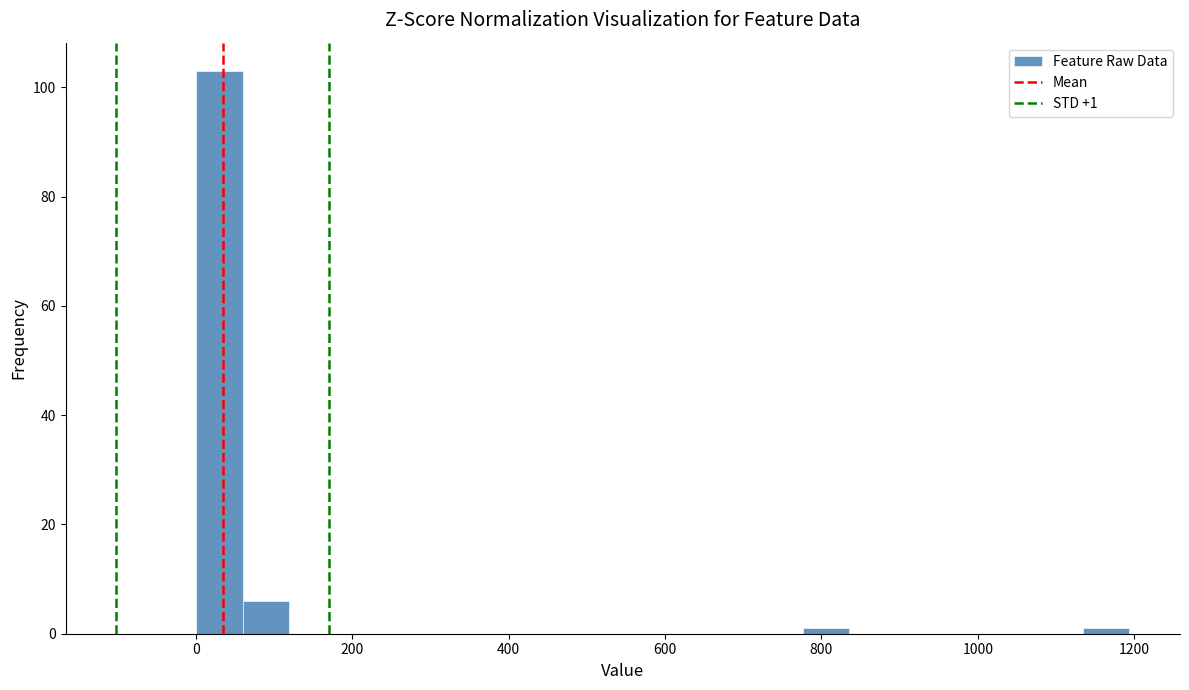

Read against the x-axis, roughly where is the centre of the tallest bar?

40